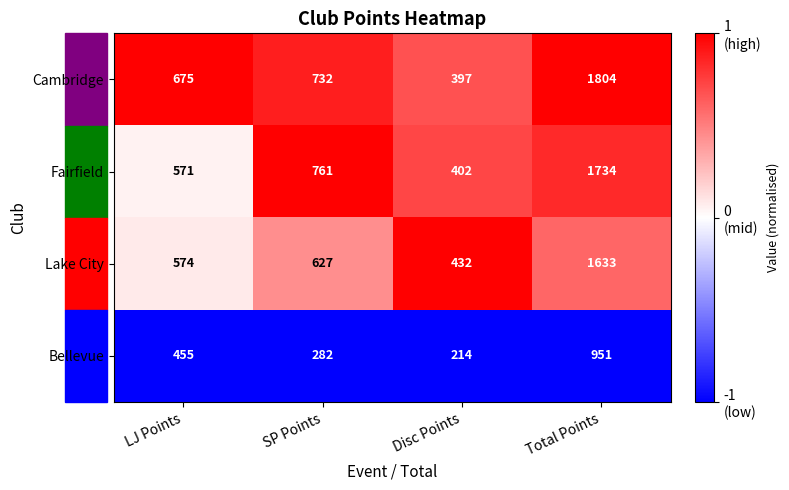

At which category is the sum across all series the highest?

Total Points